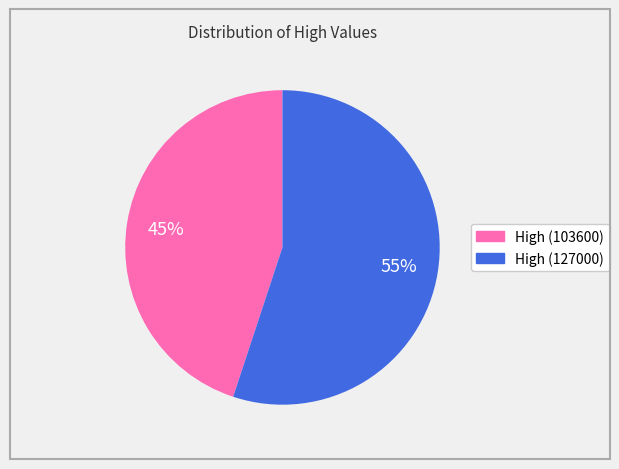

To the nearest percent, what is the average slice percentage?

50%